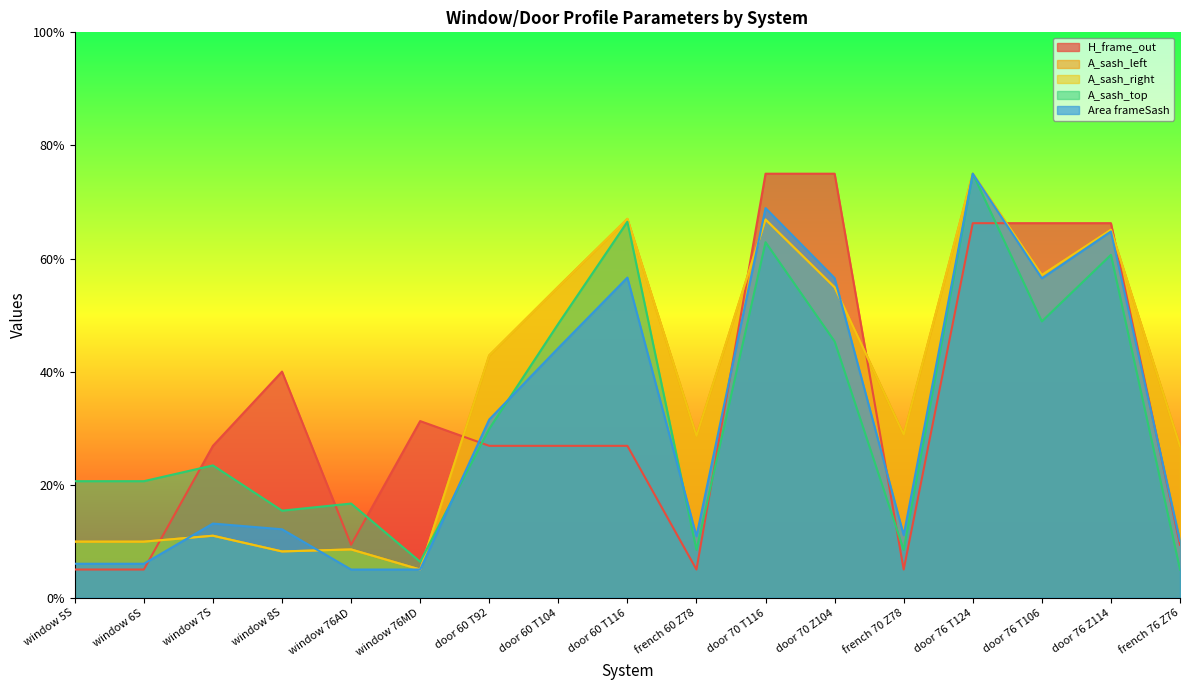

In A_sash_top, how many points are lower than both neighbors (excluding endpoints)?

5